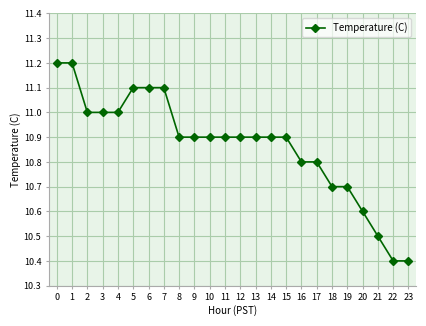

What is the average value?

10.9